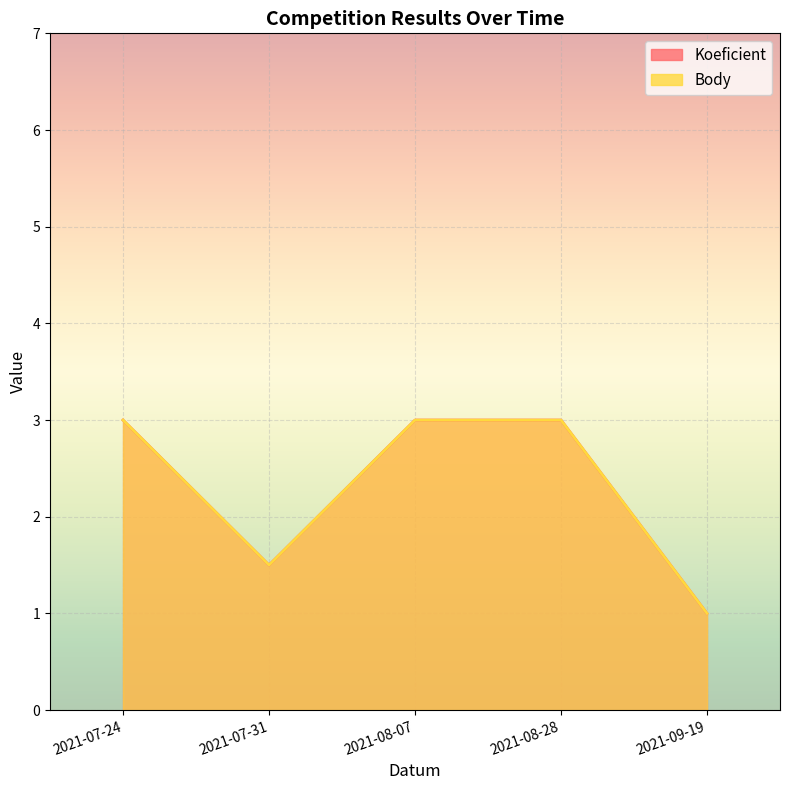

How many interior local valleys does the Body series have?

1